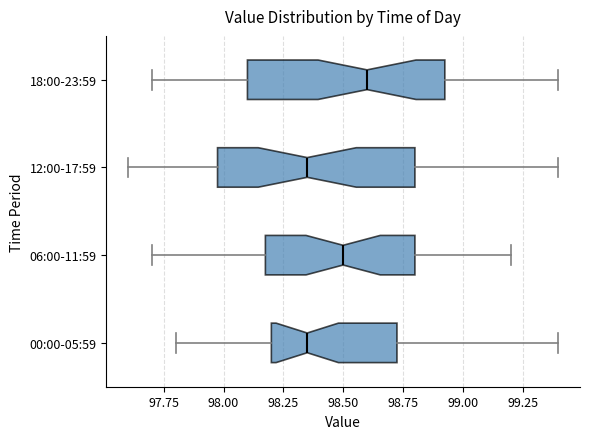

Reading bottom to top, read every box against the x-axis: the position of its median line, the range the box covers, and the ends of its whiskers. The values are not printed on the chart, so give them approximately, as read against the axis.

00:00-05:59: median 98.35, box 98.20 to 98.75, whiskers 97.80 to 99.40
06:00-11:59: median 98.50, box 98.20 to 98.80, whiskers 97.70 to 99.20
12:00-17:59: median 98.35, box 98.00 to 98.80, whiskers 97.60 to 99.40
18:00-23:59: median 98.60, box 98.10 to 98.95, whiskers 97.70 to 99.40